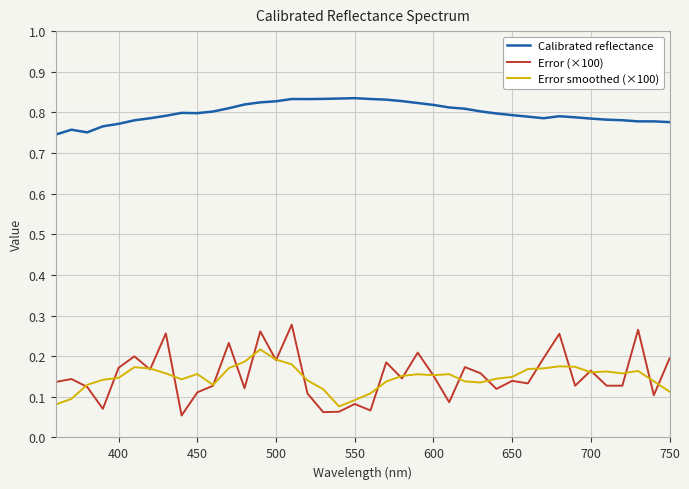

List the series in order of their peak value, highest first.

Calibrated reflectance, Error (×100), Error smoothed (×100)